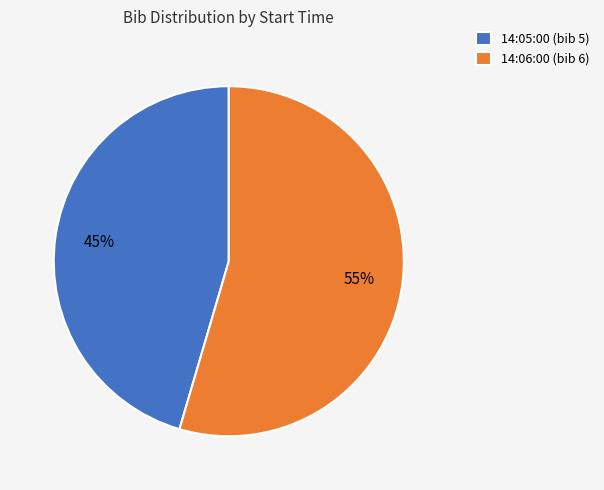

Which category has the biggest portion of the pie?

14:06:00